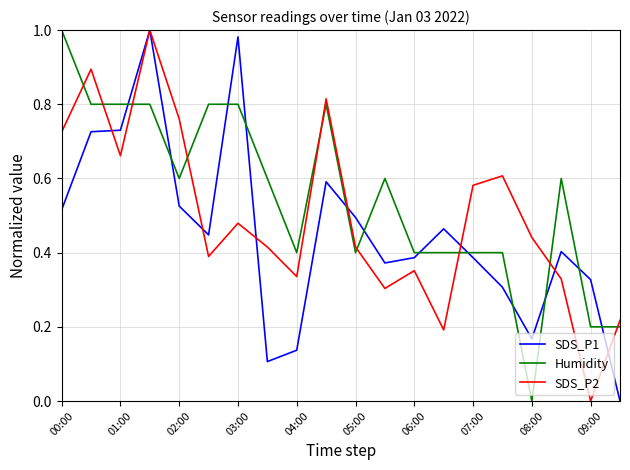

List the series in order of their overall mean, highest first.

Humidity, SDS_P2, SDS_P1